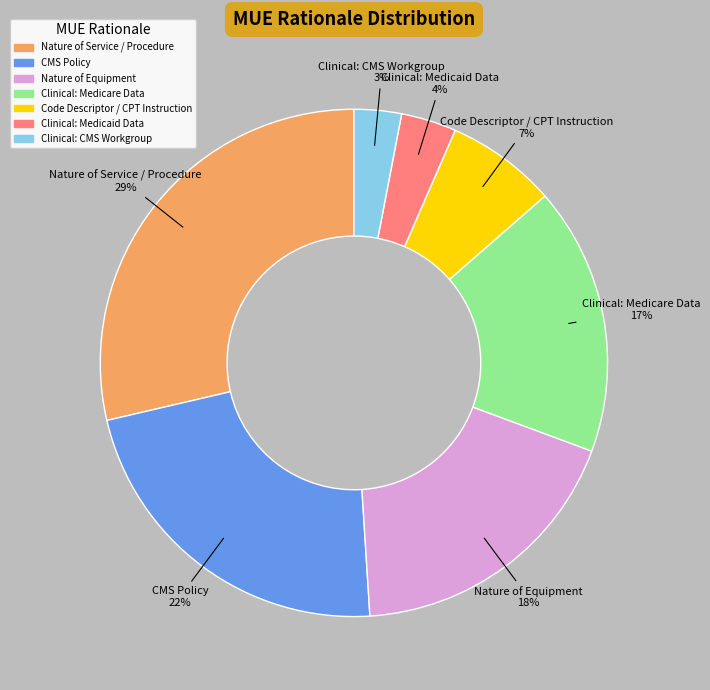

Does any single category account for the majority?

No